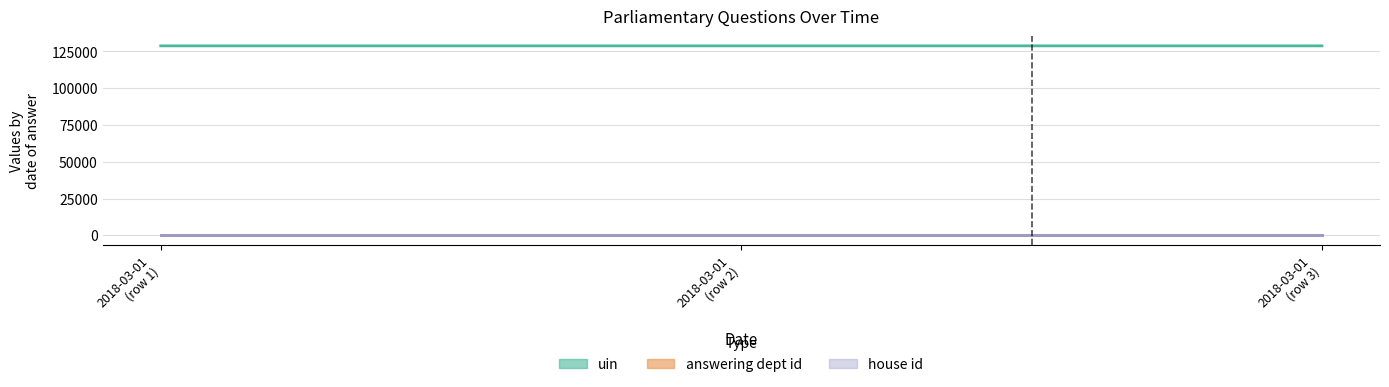

Is the value of answering dept id at 2018-03-01 greater than the value of house id at 2018-03-01?

Yes